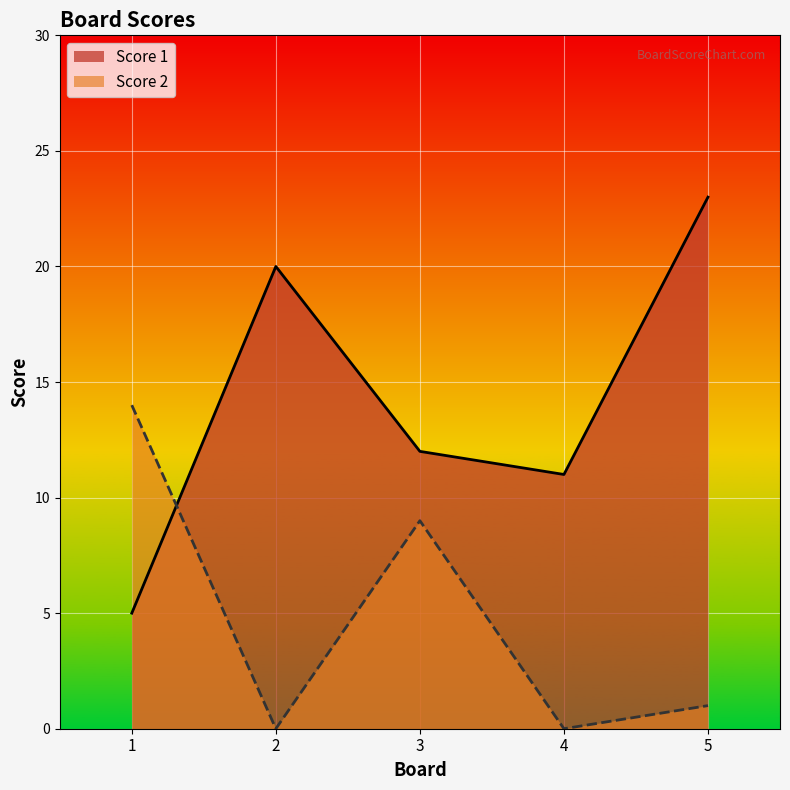

True or false: Score 2 and Score 1 intersect in this chart.

True